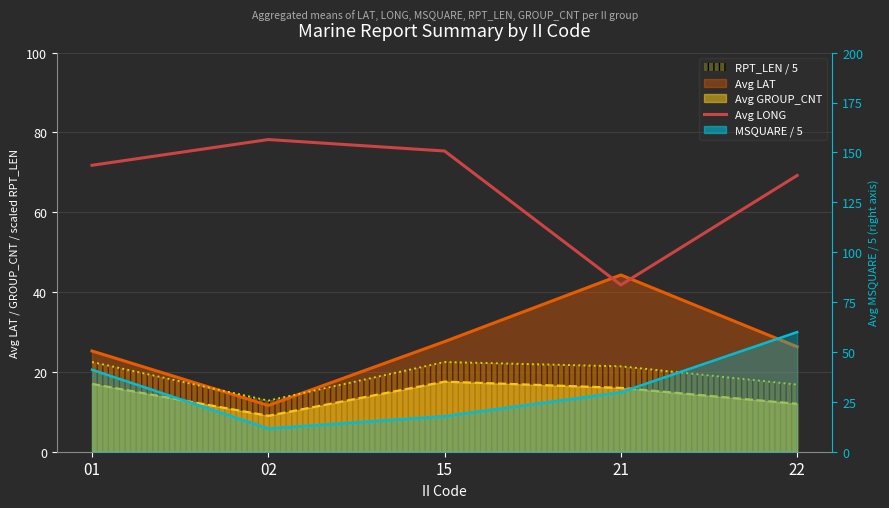

What is the minimum value shown in the chart?

41.8